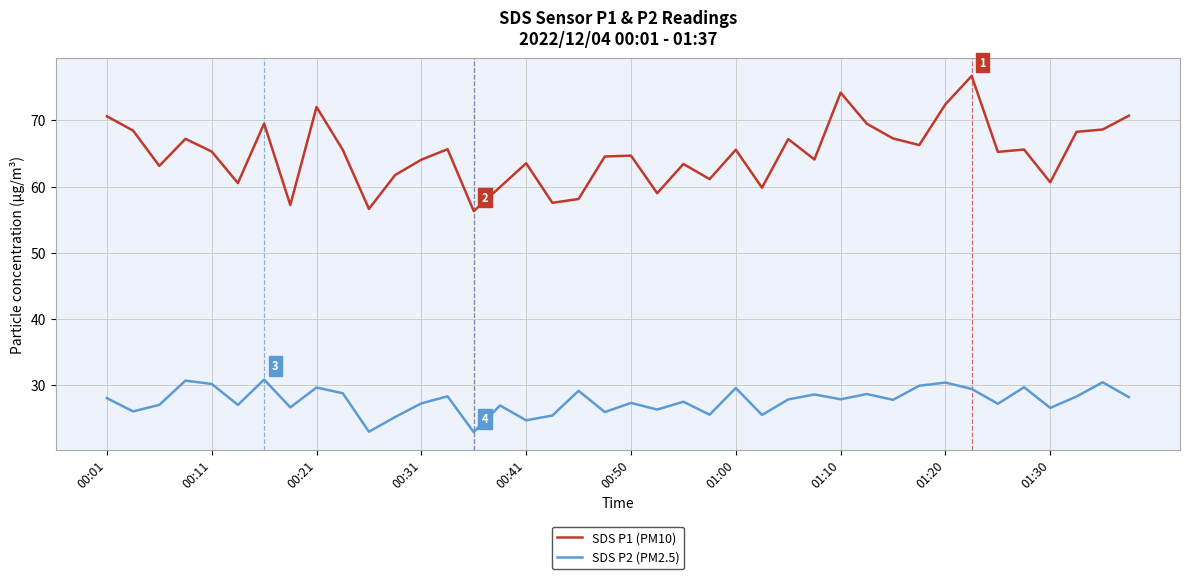

Which series has the largest total across all categories?

SDS P1 (PM10)